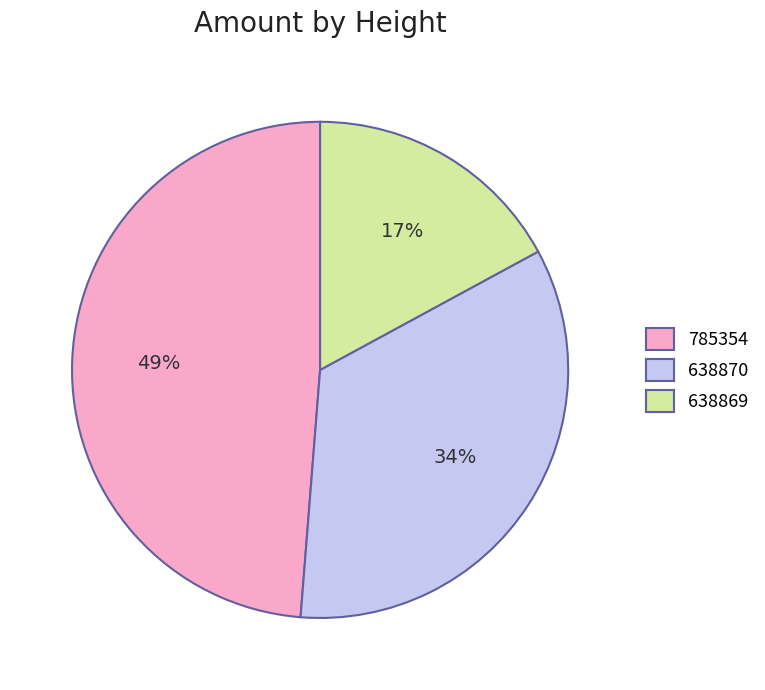

Is there any slice that represents more than half of the pie?

No